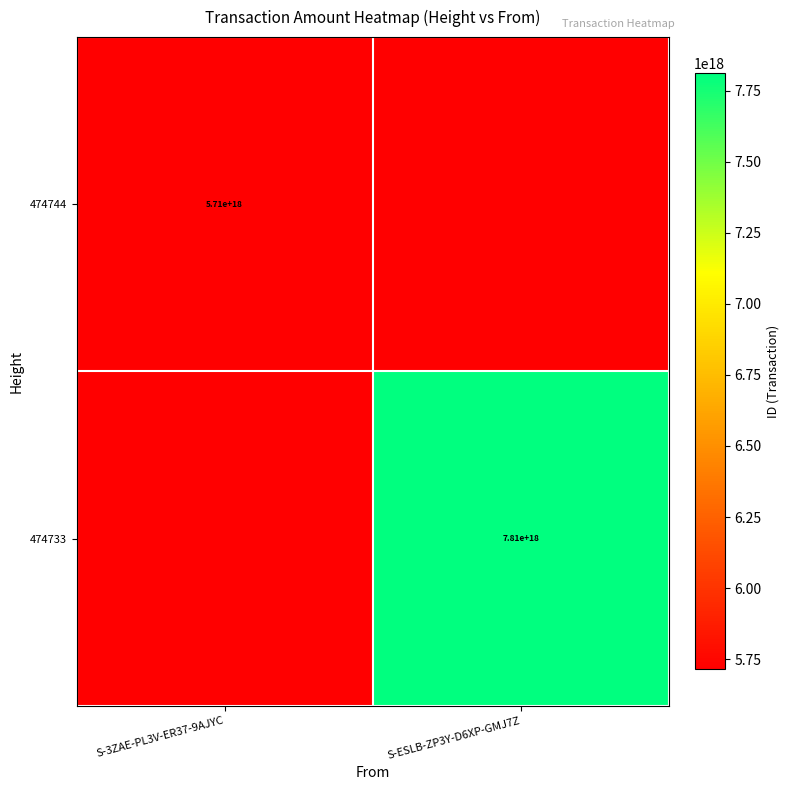

The 474733 series shows 7810000000000000000 at S-ESLB-ZP3Y-D6XP-GMJ7Z. True or false?

True